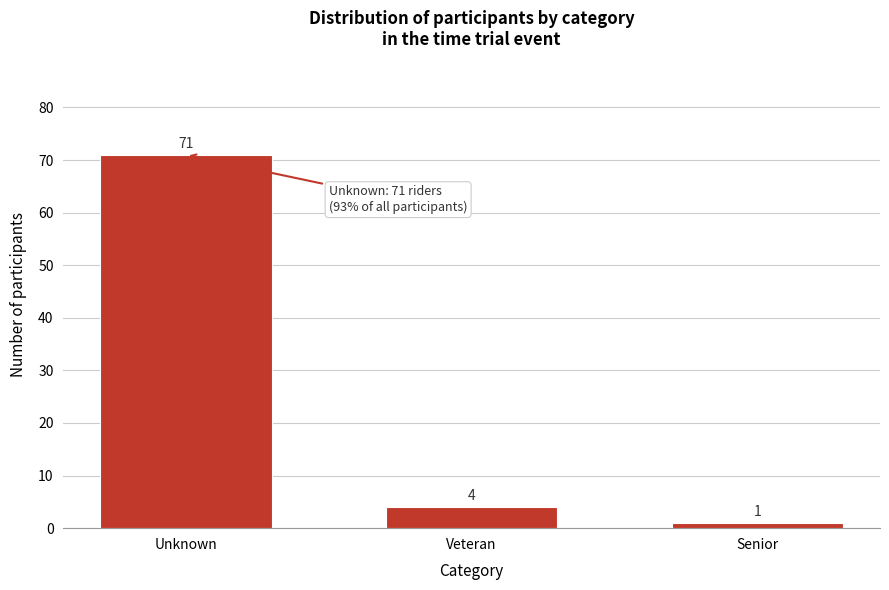

Reading right to left, list all the values displayed in this chart.

1	4	71